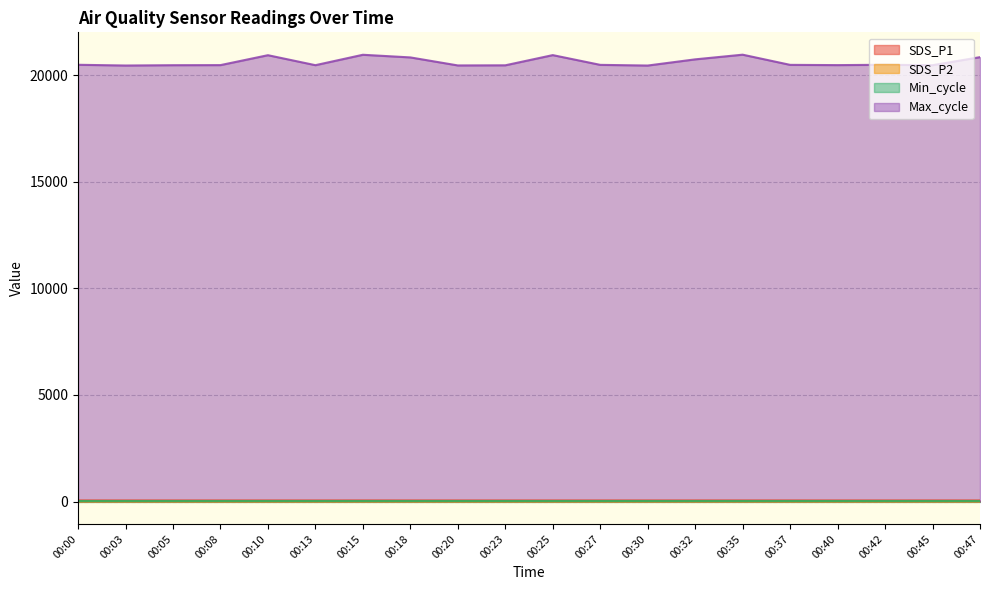

Does the chart display data point markers on the line(s)?

No